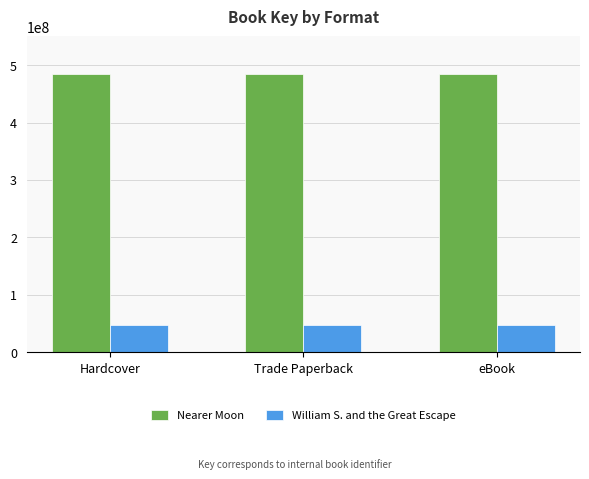

At Trade Paperback, list the series in order from smallest to largest.

William S. and the Great Escape, Nearer Moon